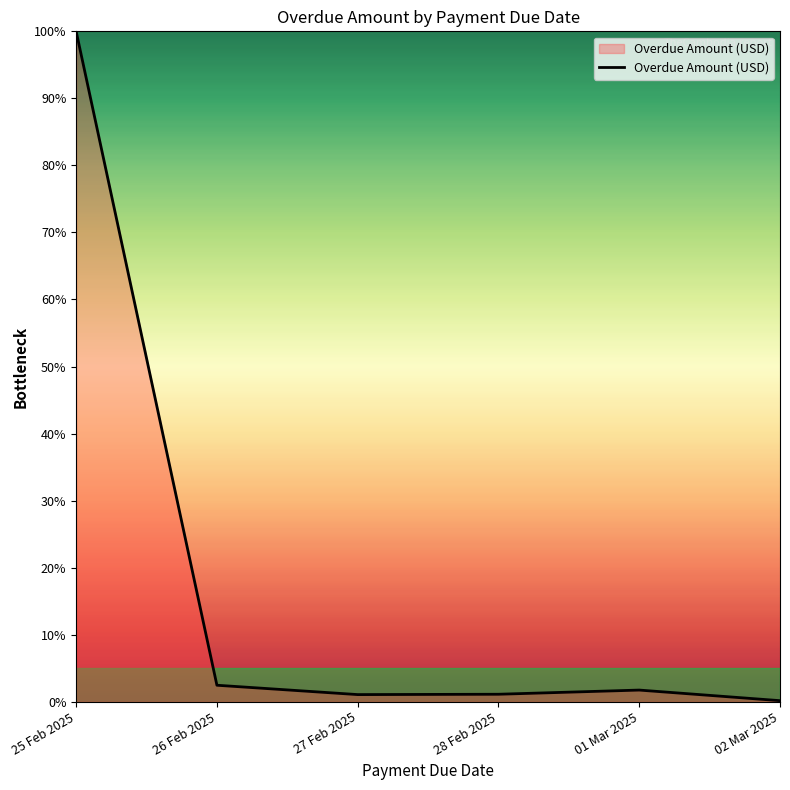

Count the number of data series in this chart.

1